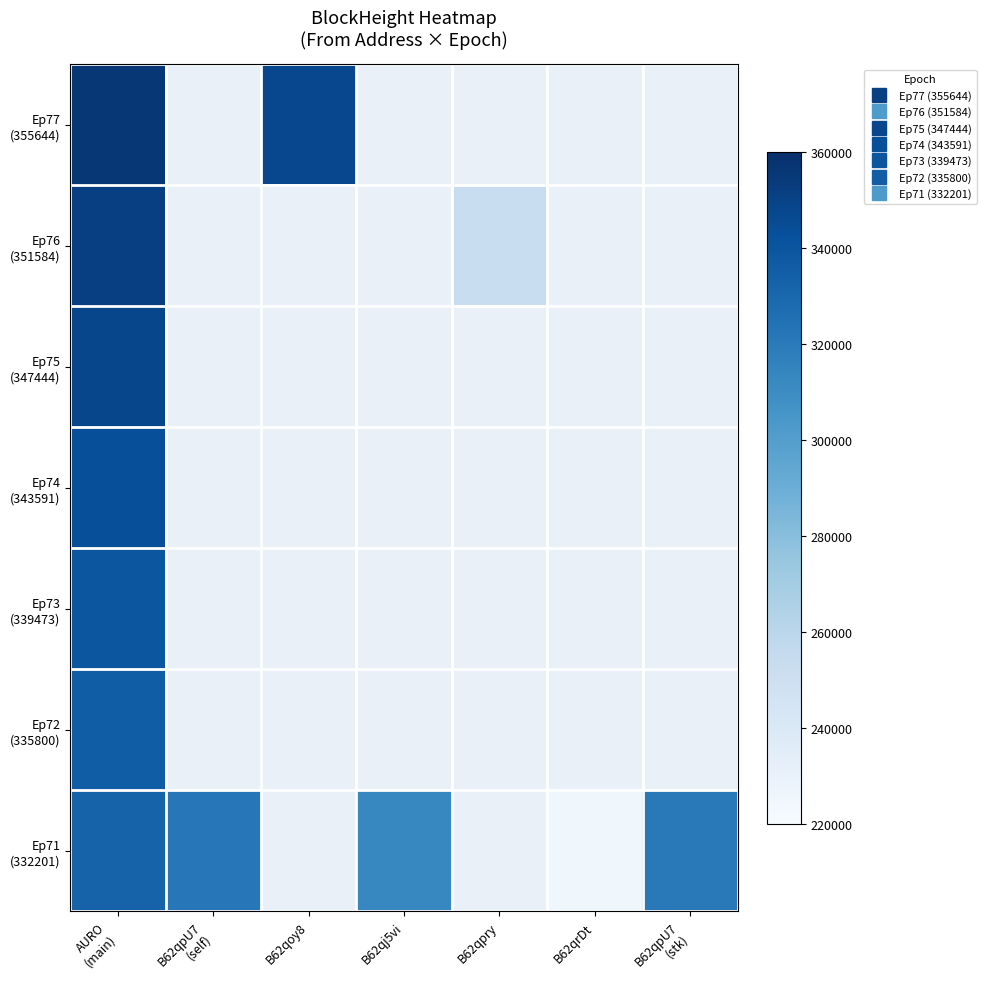

Read the Ep76 (351584) value at B62qpry.

252337.0